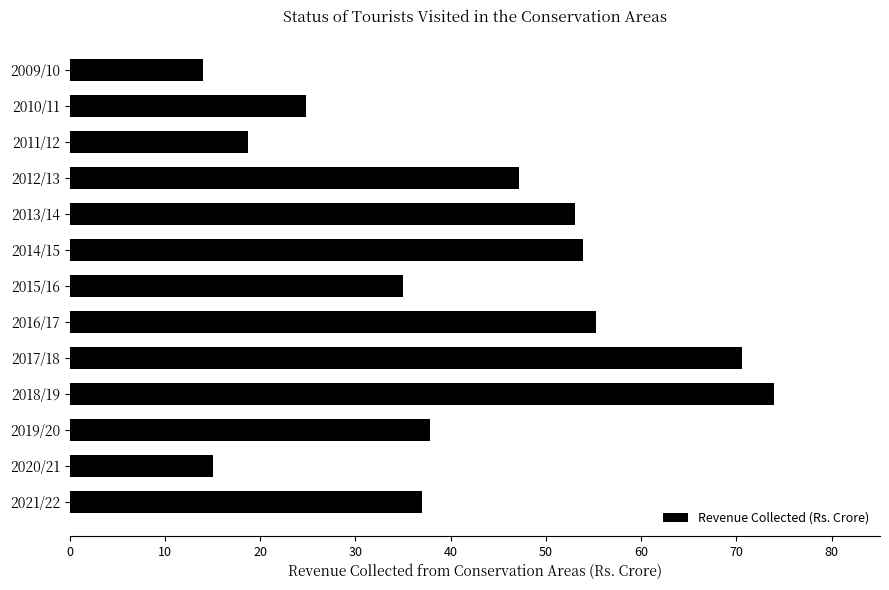

Rank the categories by value from lowest to highest.

2009/10, 2020/21, 2011/12, 2010/11, 2015/16, 2021/22, 2019/20, 2012/13, 2013/14, 2014/15, 2016/17, 2017/18, 2018/19